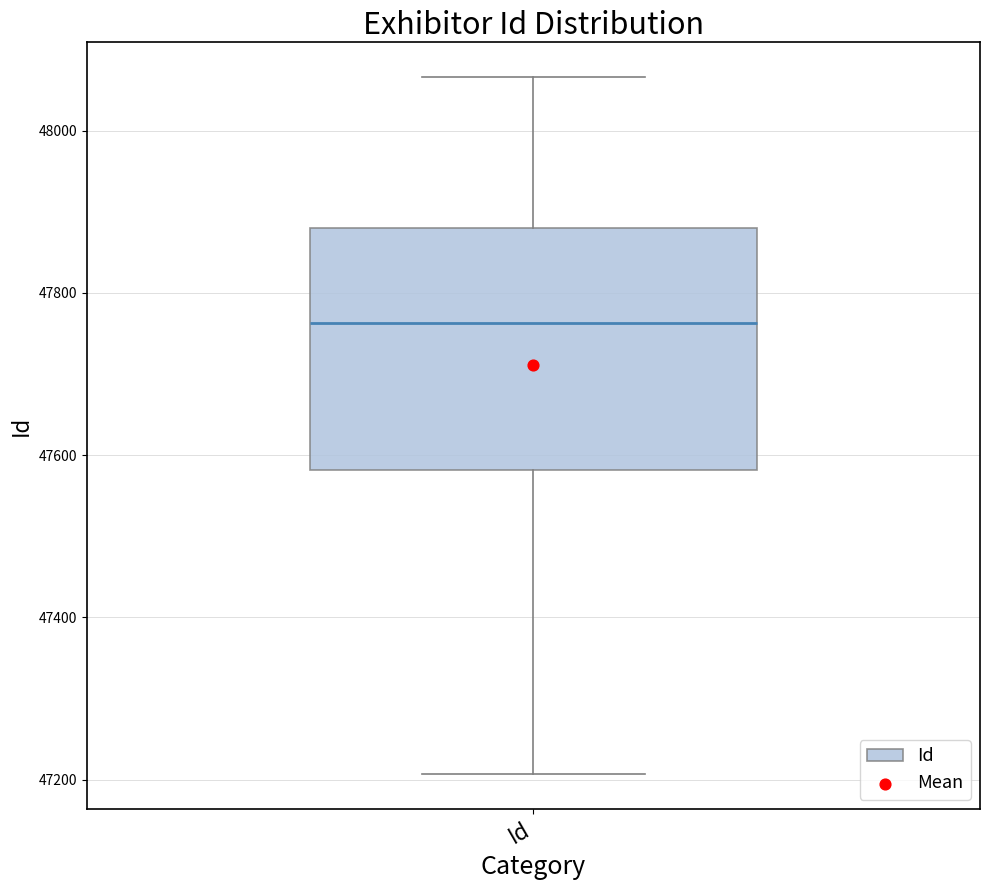

Read this box plot against the y-axis: the position of the median line, the range covered by the box, and the ends of both whiskers. The values are not printed on the chart, so give them approximately, as read against the axis.

median 47760, box 47580 to 47880, whiskers 47200 to 48060